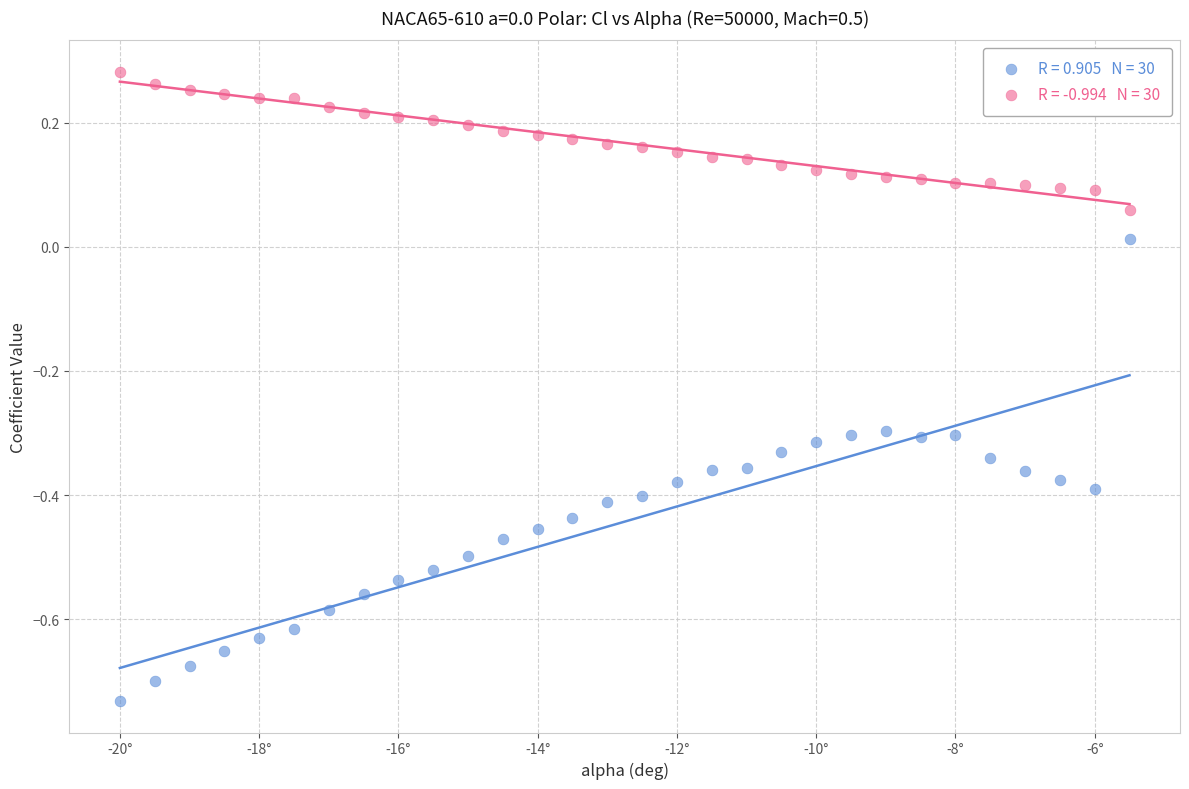

Across all data points, what is the range of Y values (max minus min)?

1.0